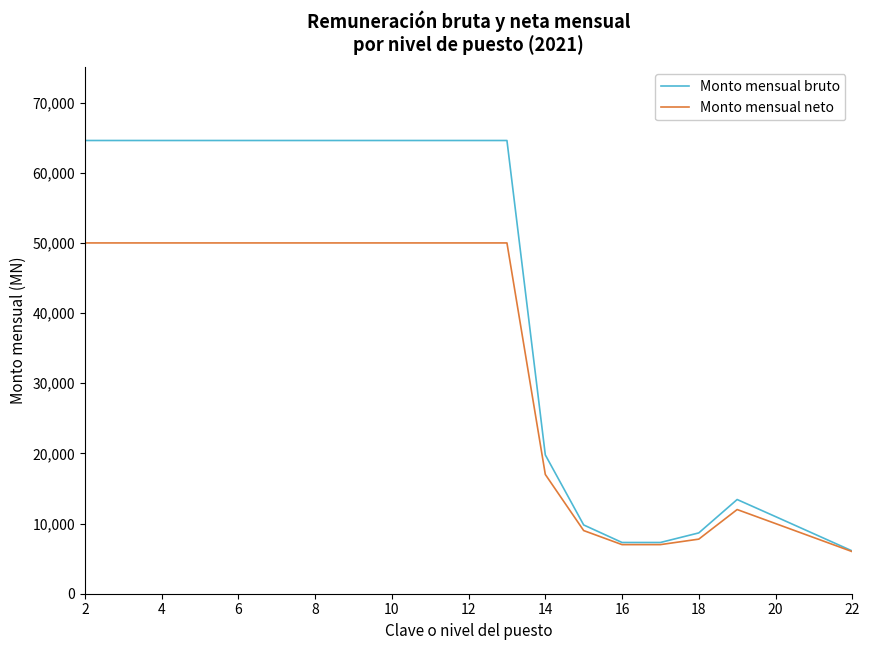

List the series in order of their peak value, highest first.

Monto mensual bruto, Monto mensual neto